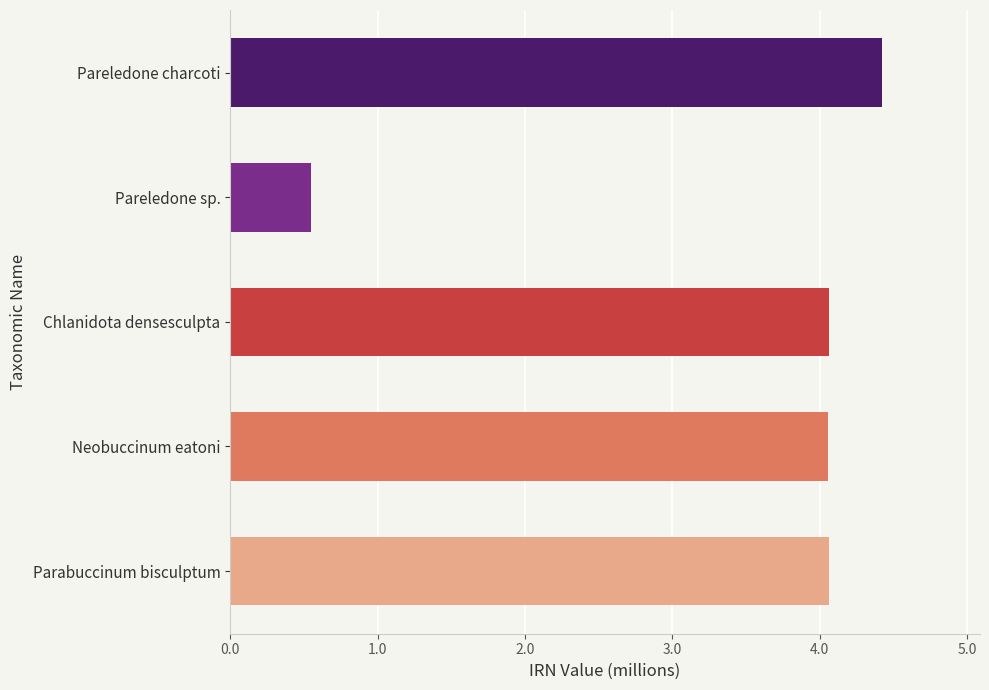

Which category has the highest value across all series?

Pareledone charcoti